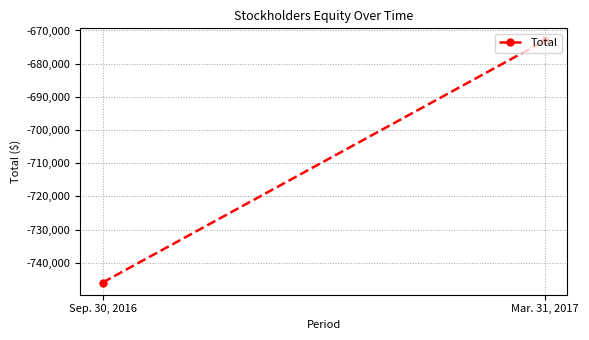

Count the number of categories in the chart.

2